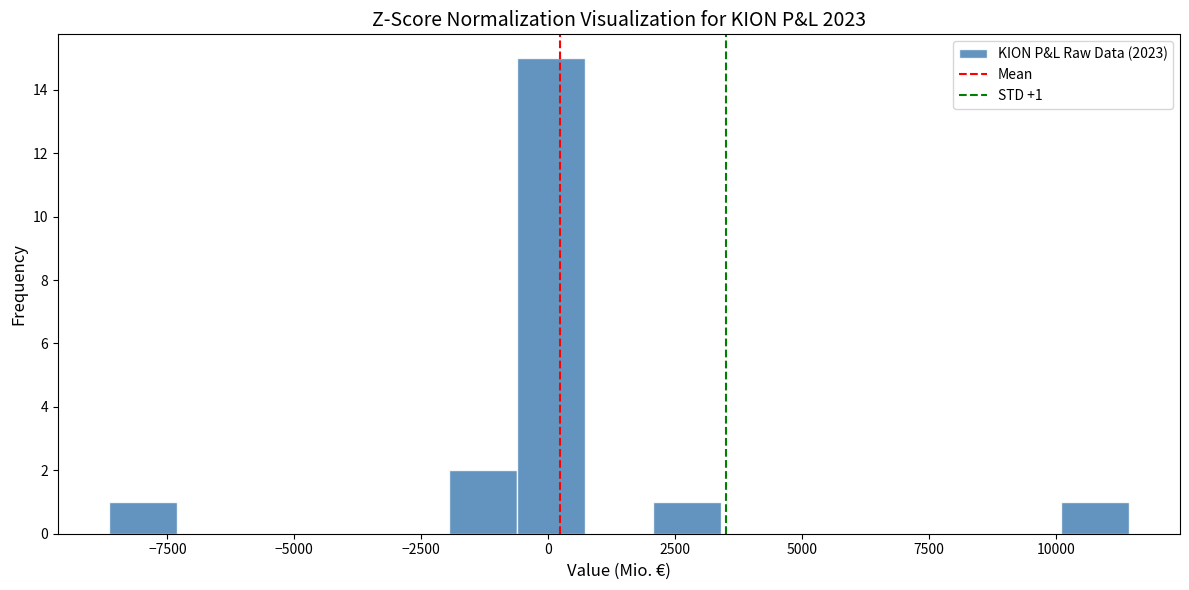

Around what value on the x-axis is the tallest bar? Give the approximate position of its centre, as read against the axis.

0